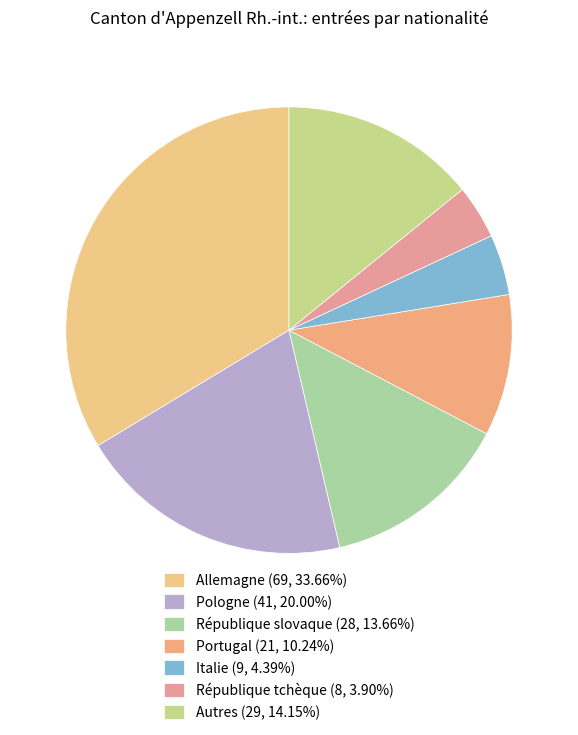

How many segments does this pie chart have?

7